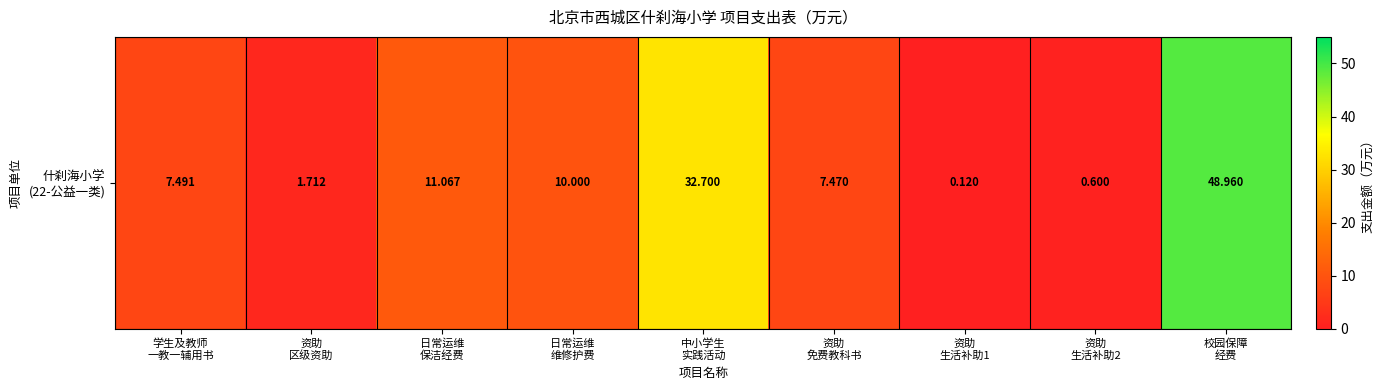

What is the ratio of the value at 中小学生
实践活动 to the value at 资助
免费教科书?

4.4